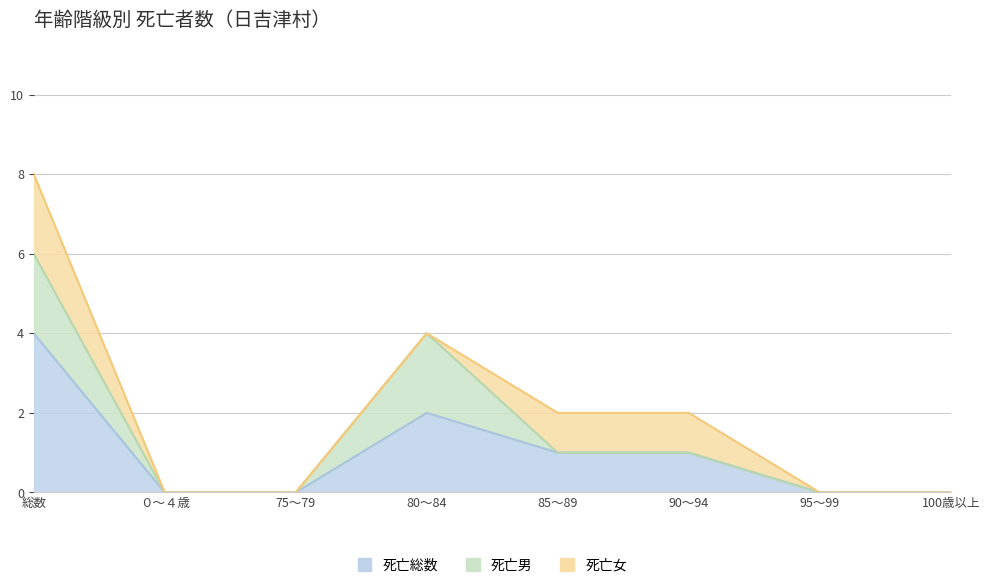

Reading left to right, extract all data points from this chart.

死亡総数 (col_16): 4	0	0	2	1	1	0	0
死亡男 (col_17): 2	0	0	2	0	0	0	0
死亡女 (col_18): 2	0	0	0	1	1	0	0